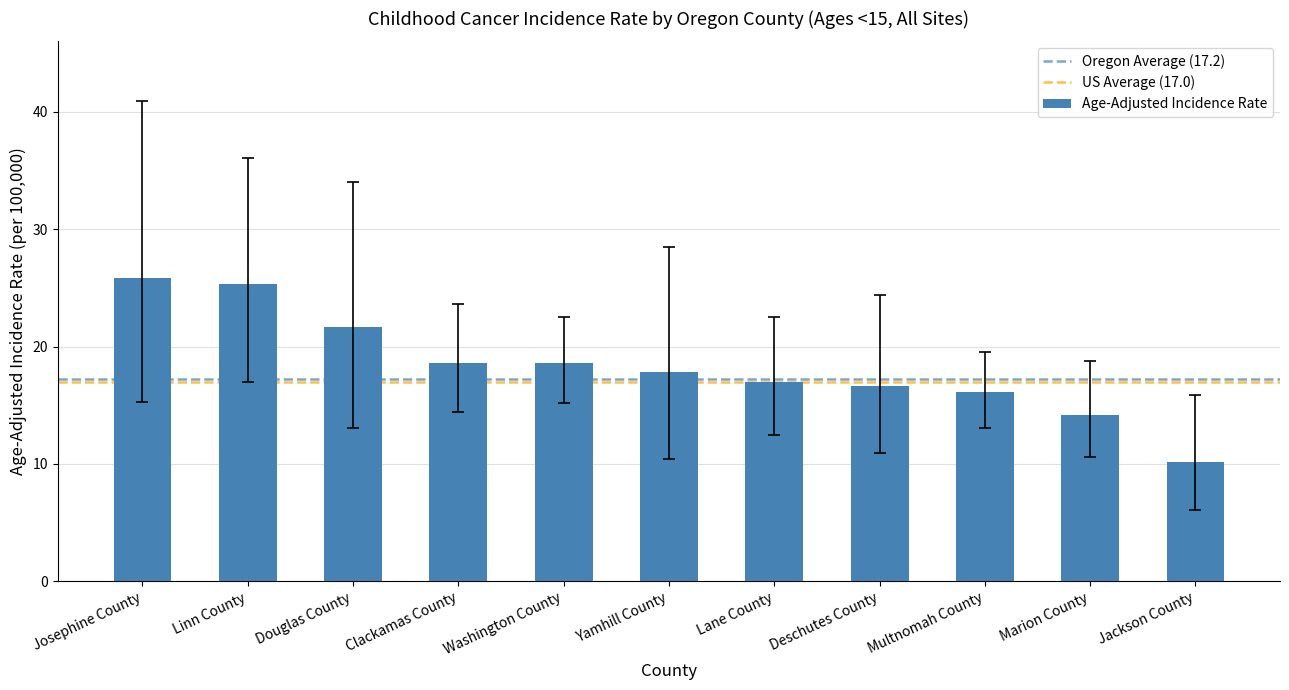

How many categories are shown in the chart?

11